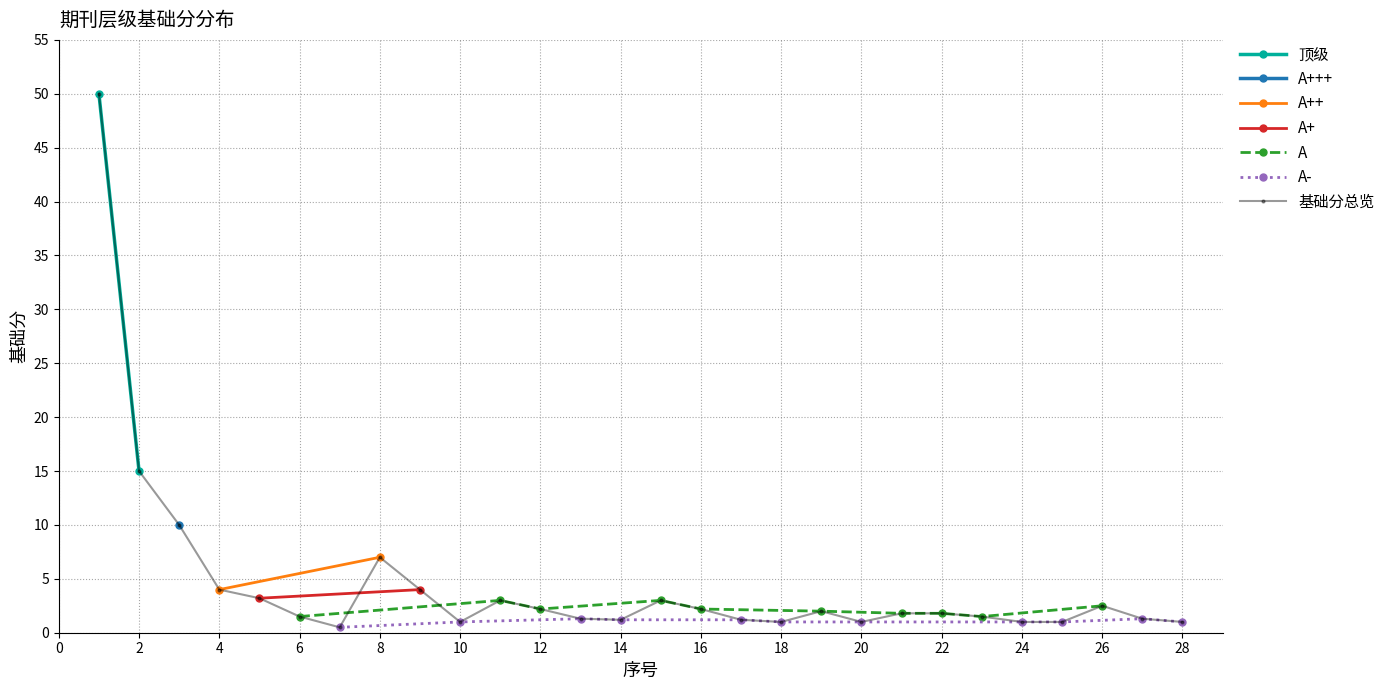

What is the sum of the values at 2 and 23?

16.5